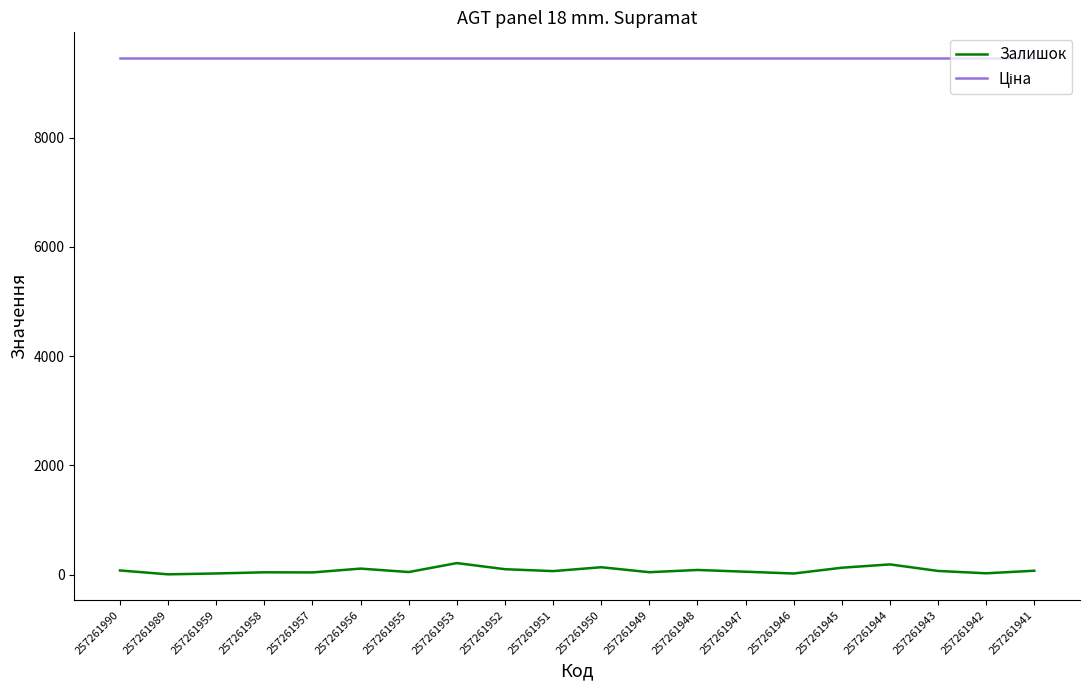

Is it true that Залишок equals 52.0 at 257261947?

True